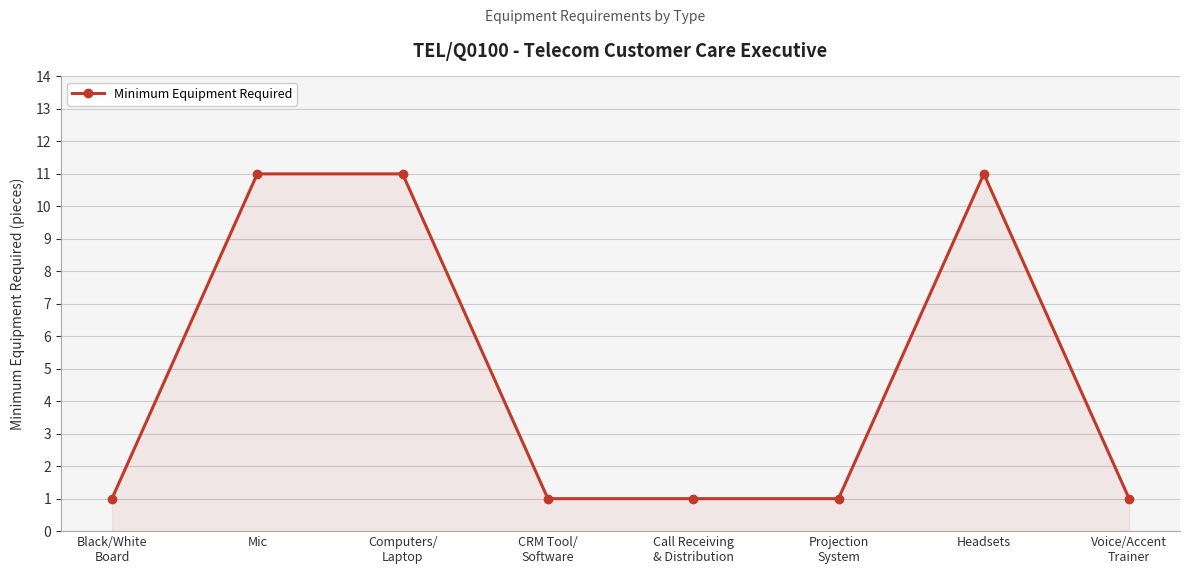

What is the maximum value shown in the chart?

11